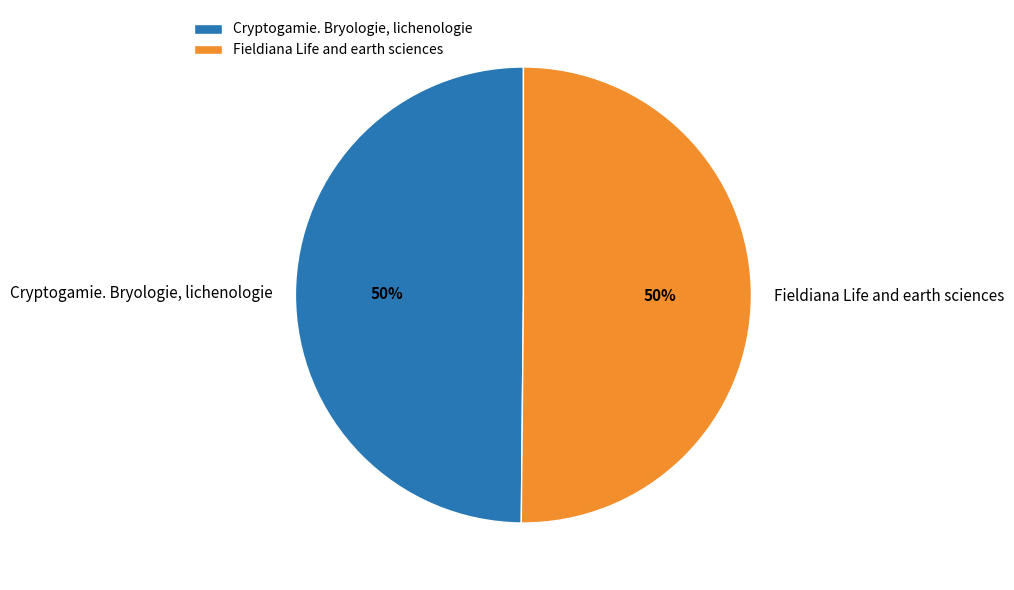

Combined, do Cryptogamie. Bryologie, lichenologie and Fieldiana Life and earth sciences account for over 50%?

Yes